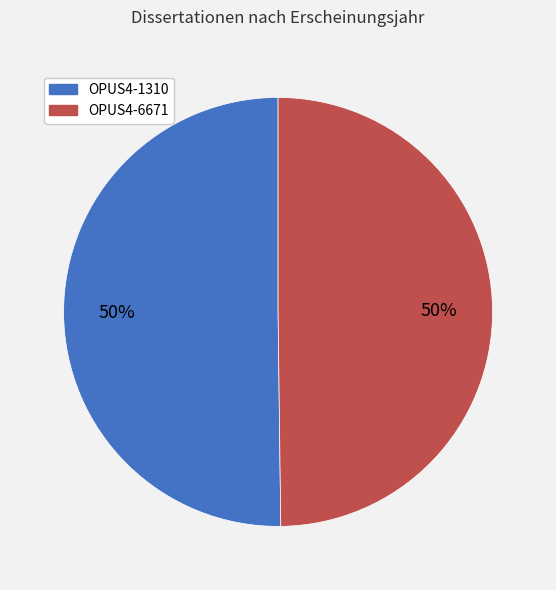

To the nearest percent, what is the average slice percentage?

50%